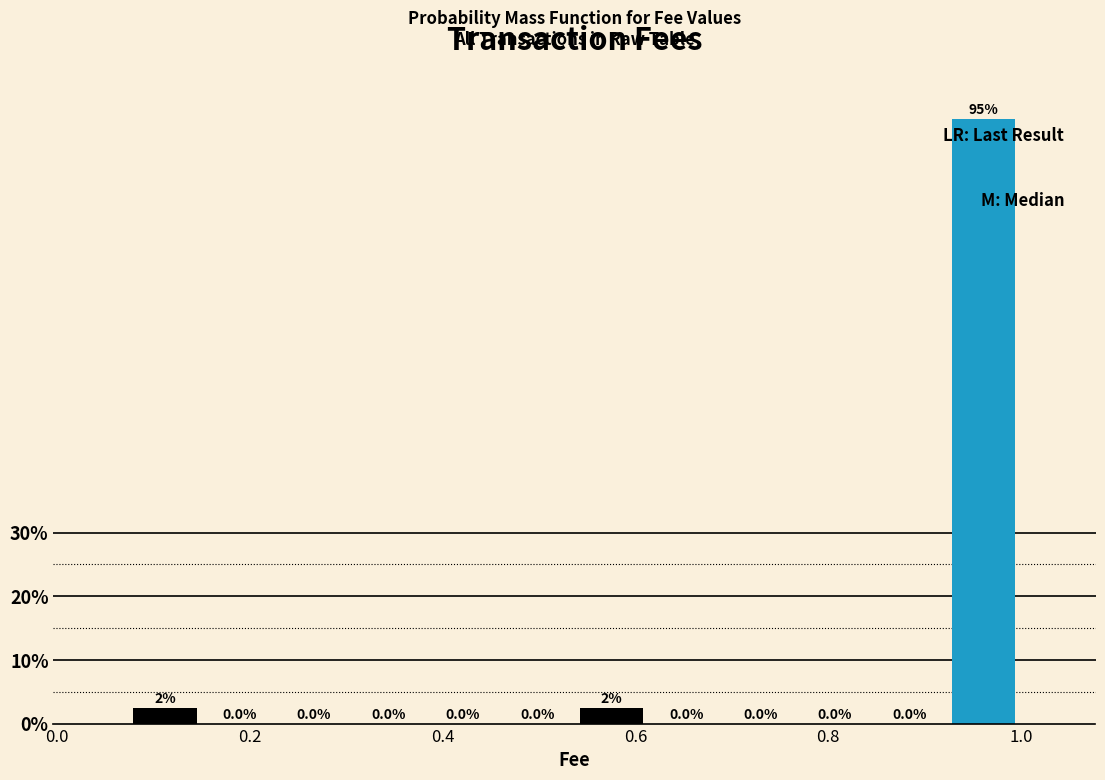

Read against the x-axis, roughly where is the centre of the tallest bar?

0.96